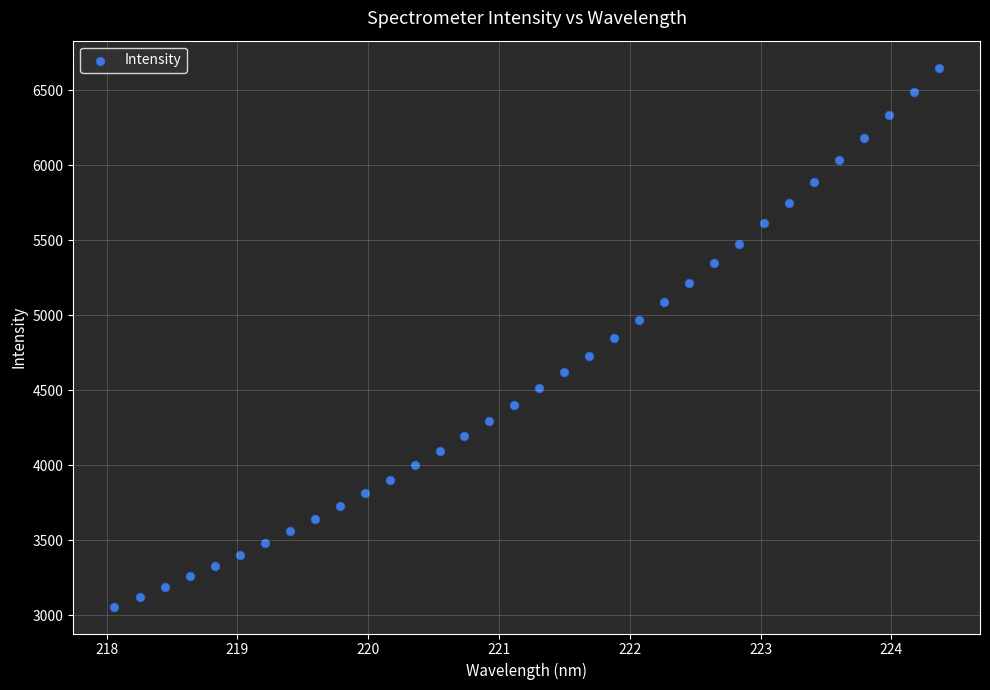

What is the range of X values (max minus min)?

6.3